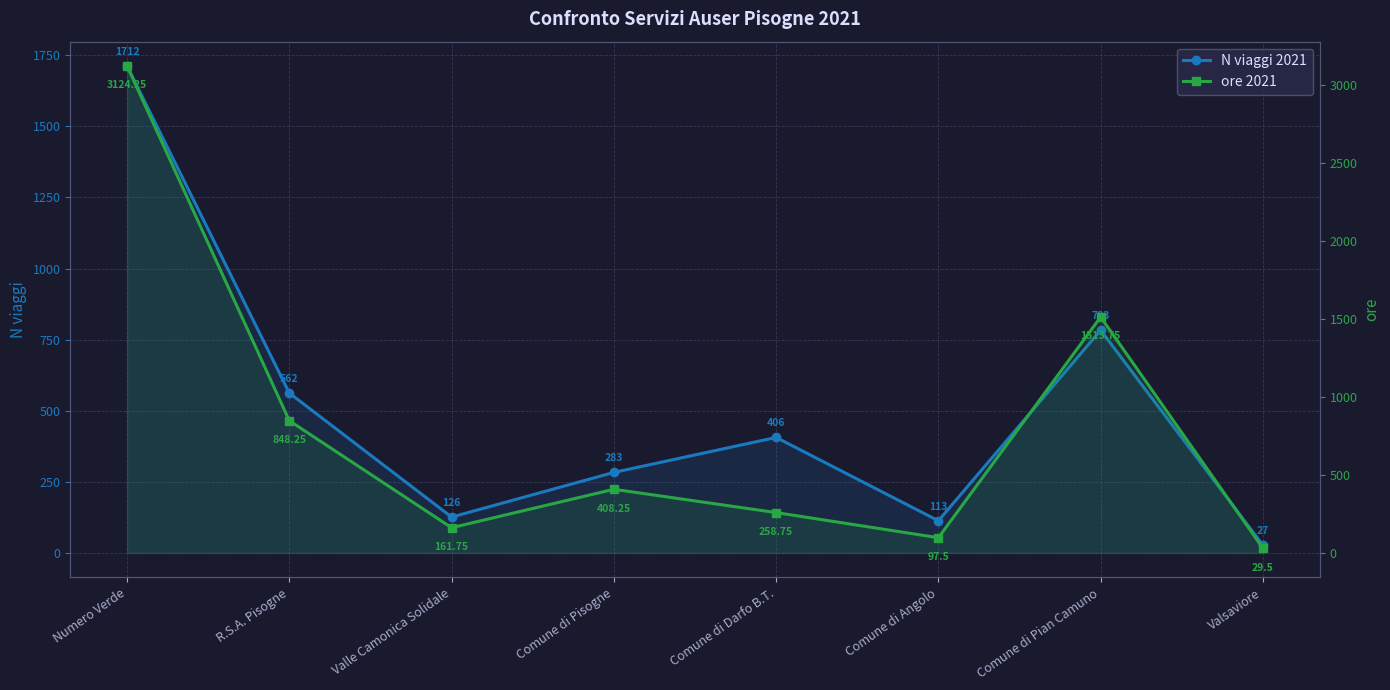

Reading right to left, list all the values displayed in this chart.

N viaggi 2021: 27.0	783.0	113.0	406.0	283.0	126.0	562.0	1712.0
ore 2021: 29.5	1513.8	97.5	258.8	408.2	161.8	848.2	3124.2